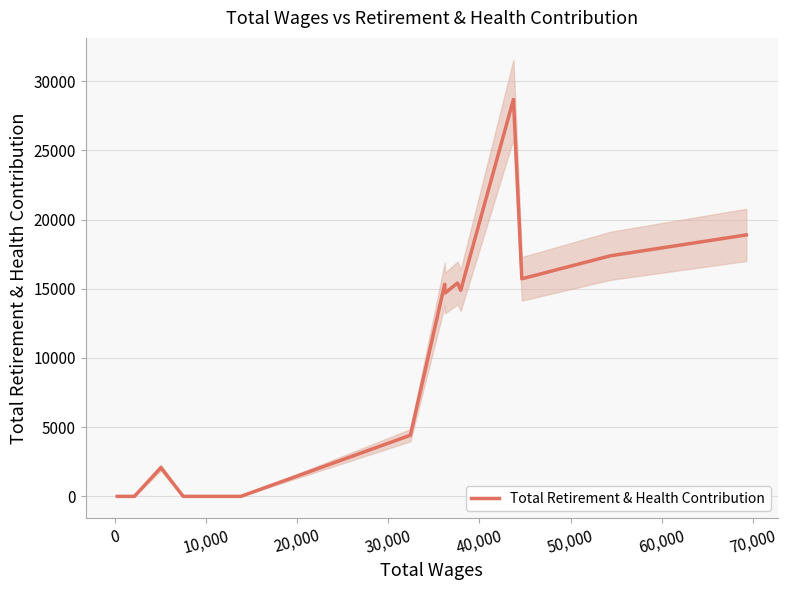

What is the maximum value for Total Retirement & Health Contribution?

28684